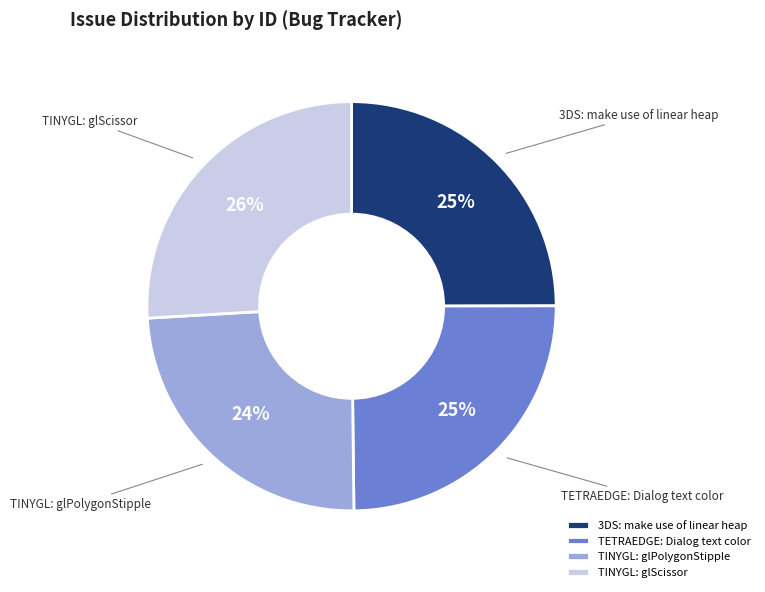

To the nearest percent, what percentage of the pie is TINYGL: glScissor?

26%